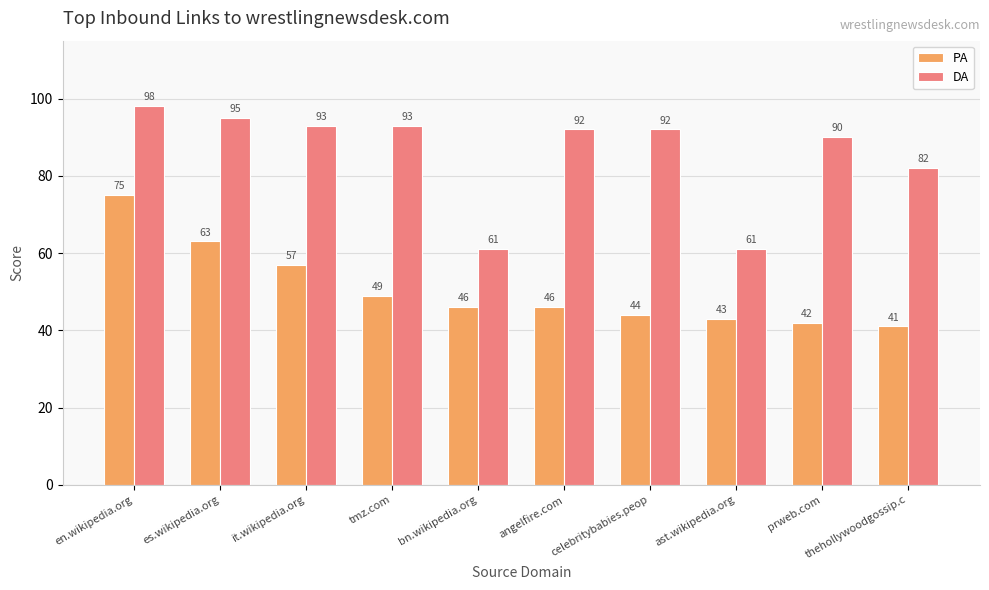

What is the spread (max minus min) of values at prweb.com?

48